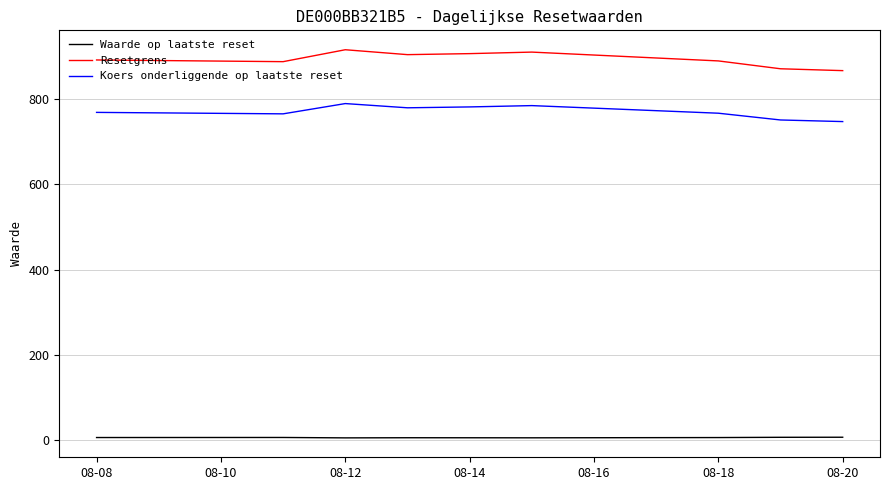

True or false: Koers onderliggende op laatste reset and Waarde op laatste reset intersect in this chart.

False